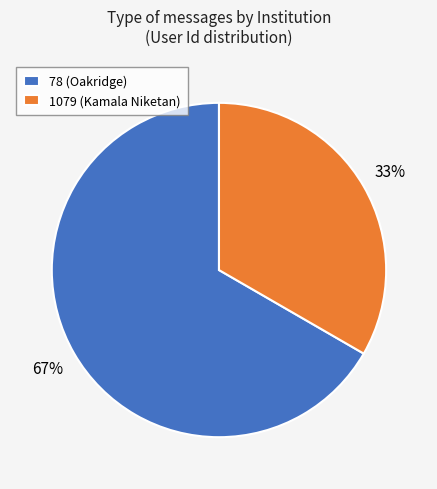

Approximately how many times larger is the value at 78 (Oakridge) compared to 1079 (Kamala Niketan)?

2.0